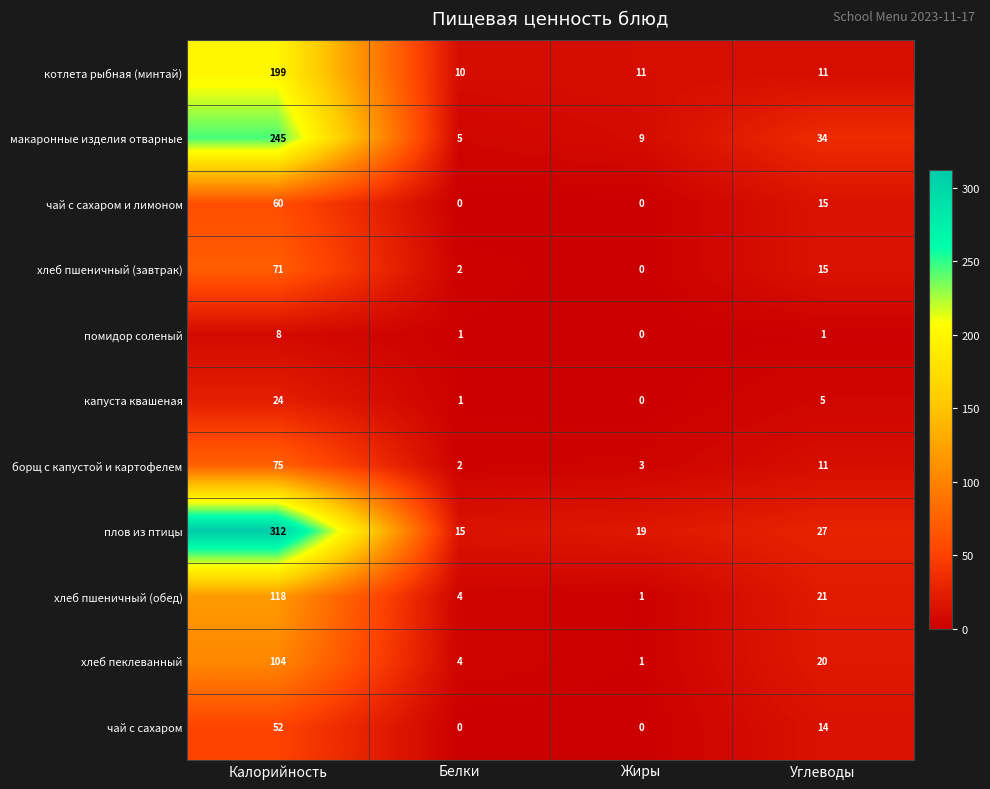

What is the sum of the котлета рыбная (минтай) values at Жиры and Калорийность?

210